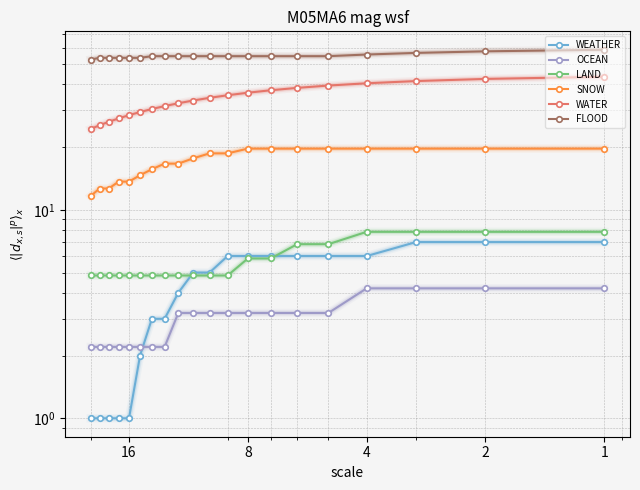

What is the difference between the maximum and minimum values in the WATER series?

19.0